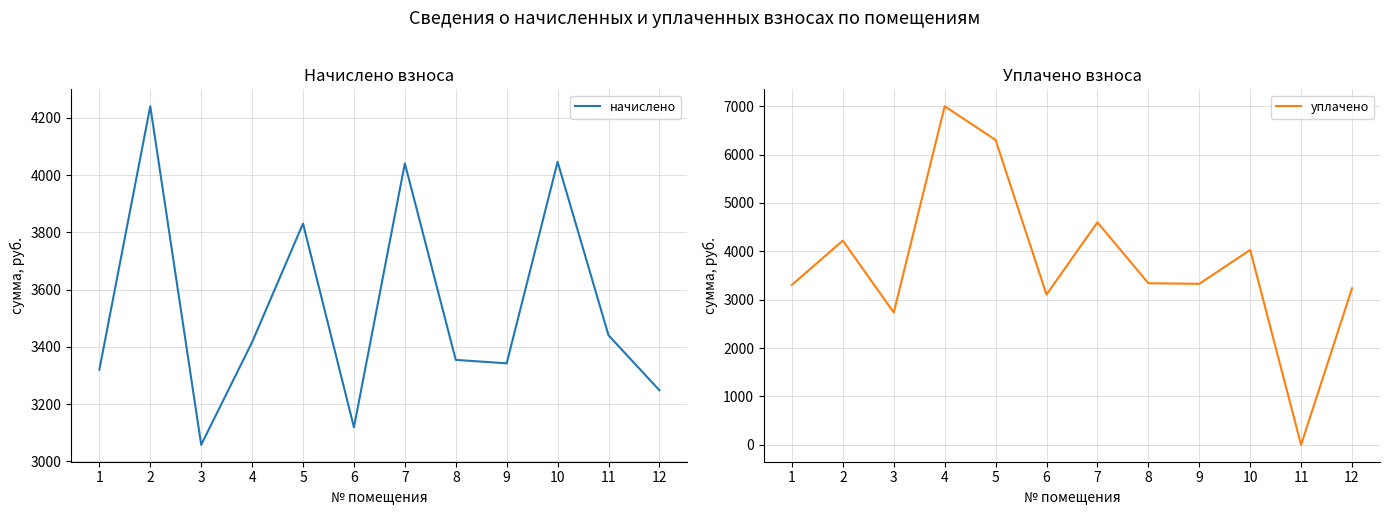

In уплачено, how many points are higher than both neighbors (excluding endpoints)?

4